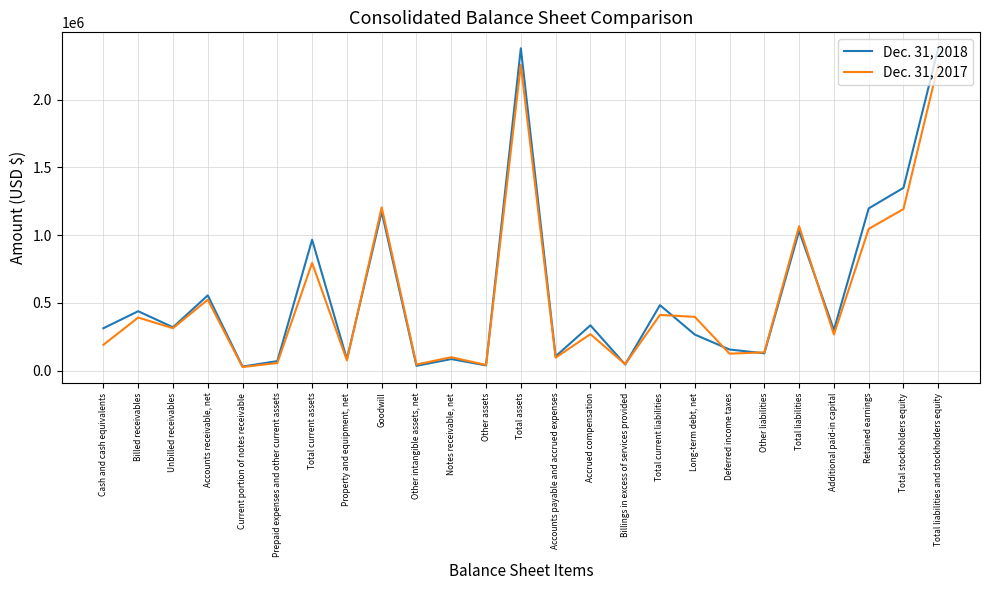

Which series changed the most between Accounts receivable, net and Goodwill?

Dec. 31, 2017